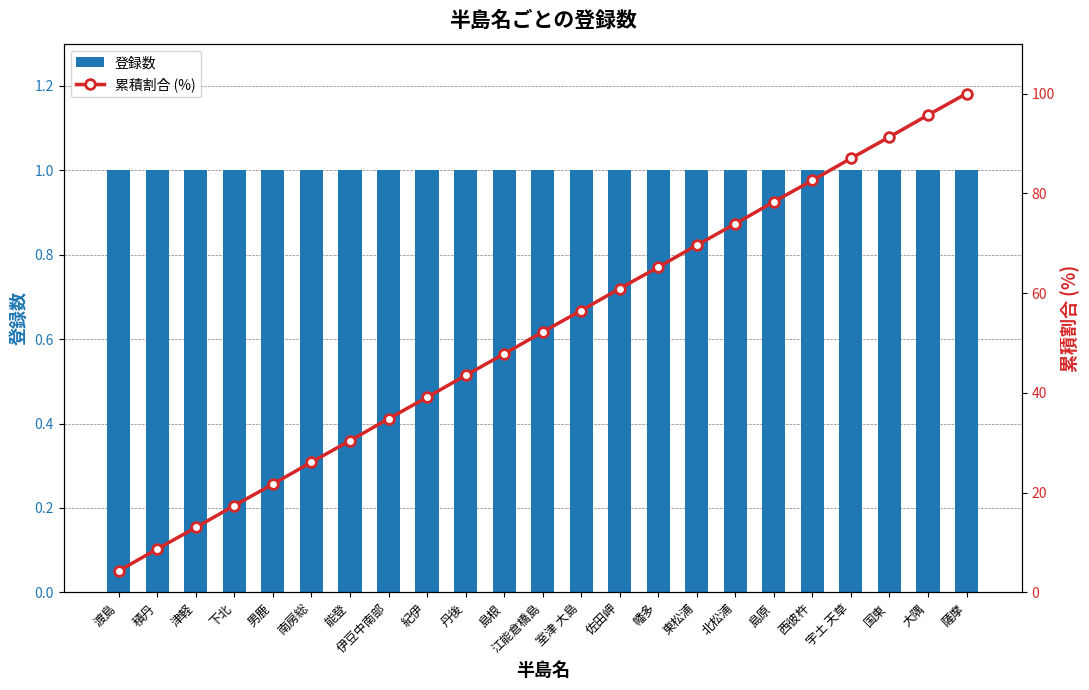

Which series has the largest total across all categories?

累積割合 (%)